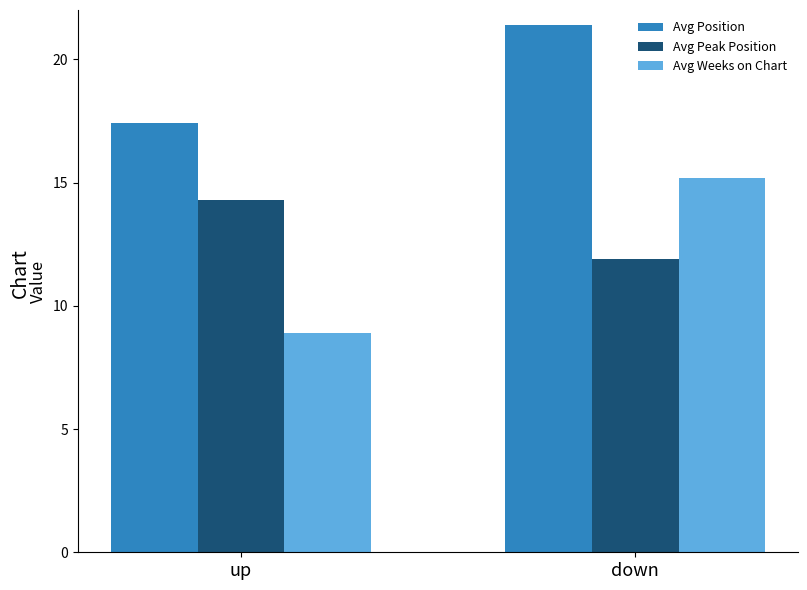

What is the label of the 2nd bar from the right?

up